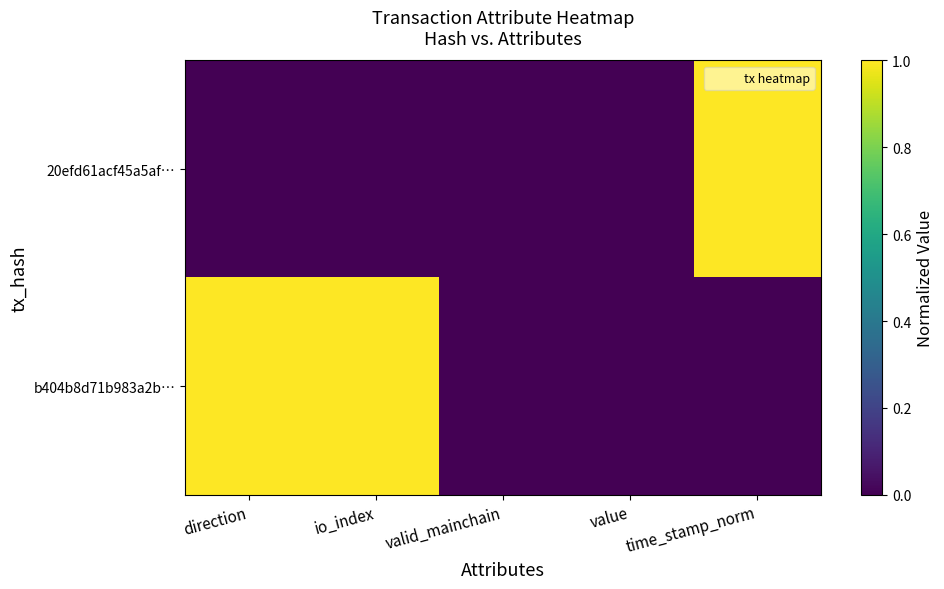

Reading left to right, what are all the values shown in this chart?

20efd61acf45a5af…: direction=0	io_index=0	valid_mainchain=0	value=0	time_stamp_norm=1
b404b8d71b983a2b…: direction=1	io_index=1	valid_mainchain=0	value=0	time_stamp_norm=0